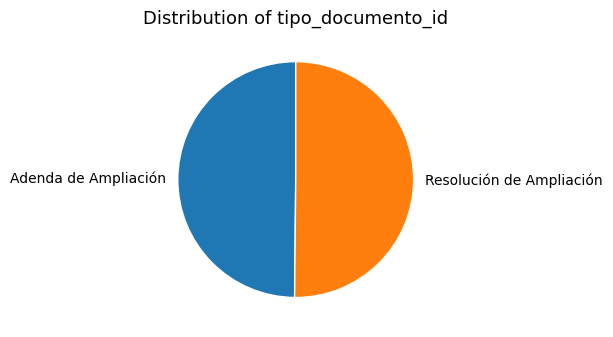

Is it true that Resolución de Ampliación is 39% of the pie?

False